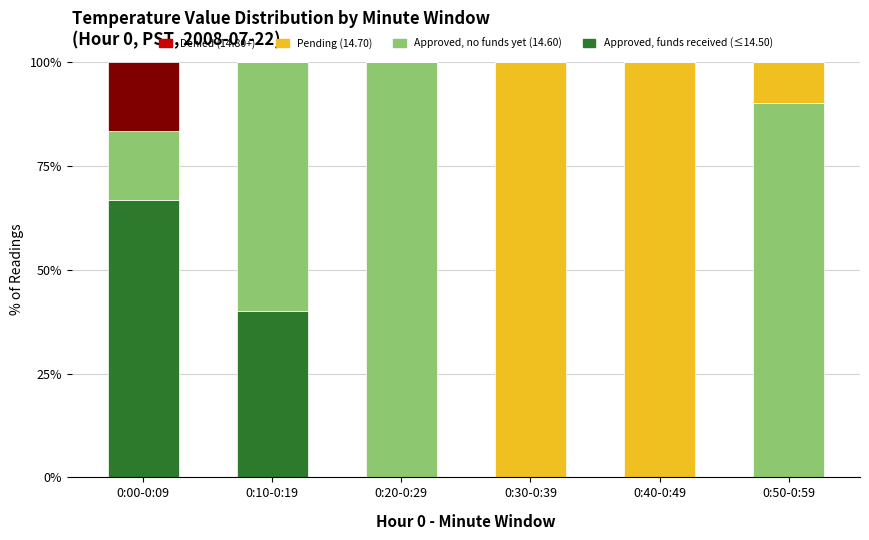

What is the total value across all series at 0:00-0:09?

100.0